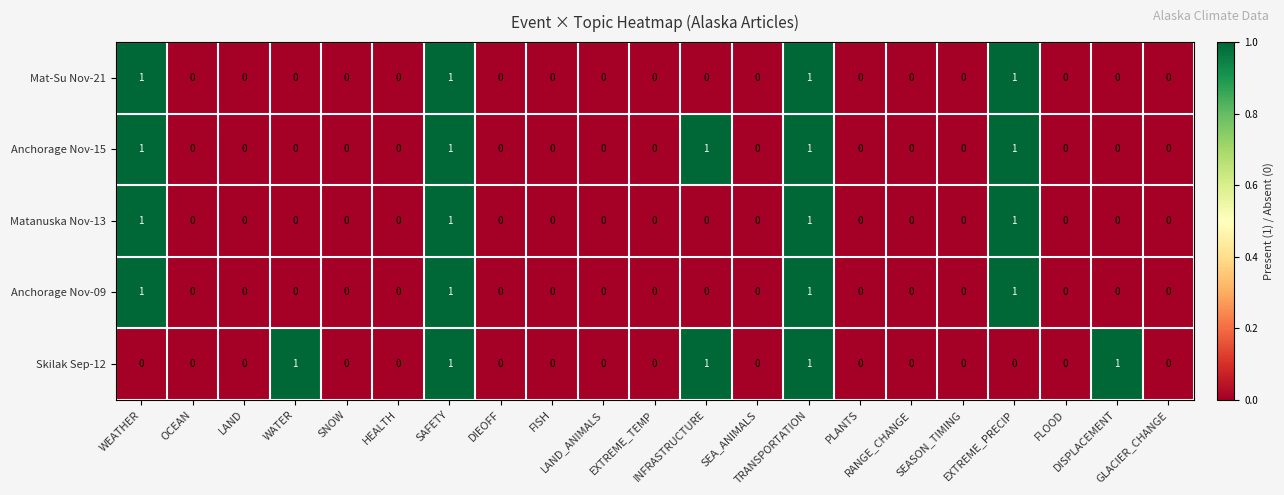

What is the sum of all Matanuska Nov-13 values?

4